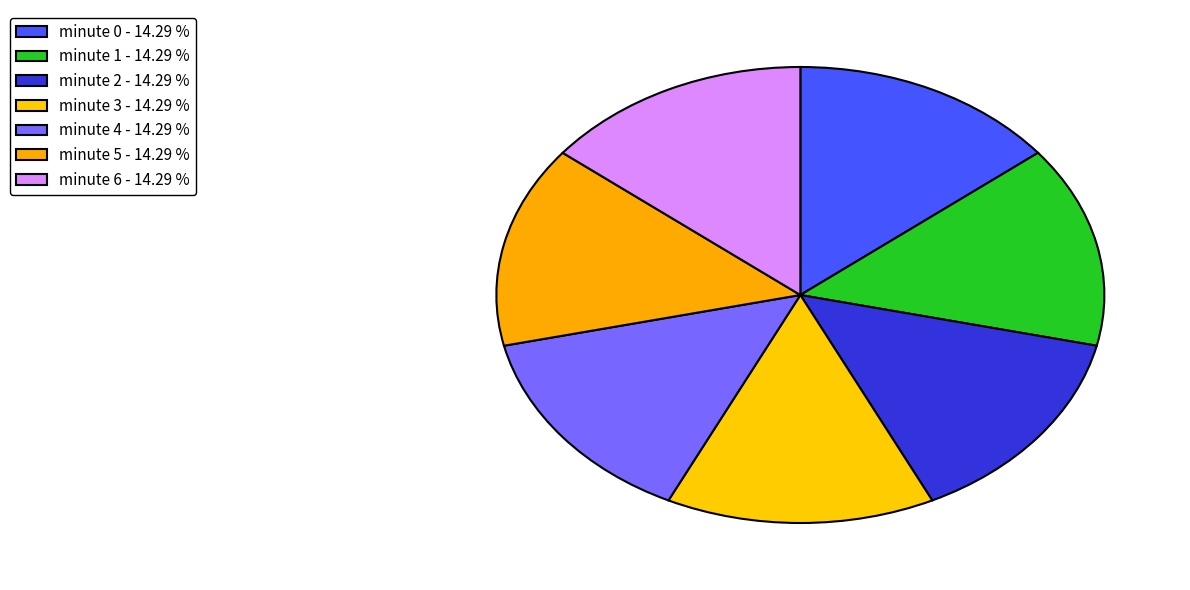

True or false: minute 4 accounts for 28% of the total.

False